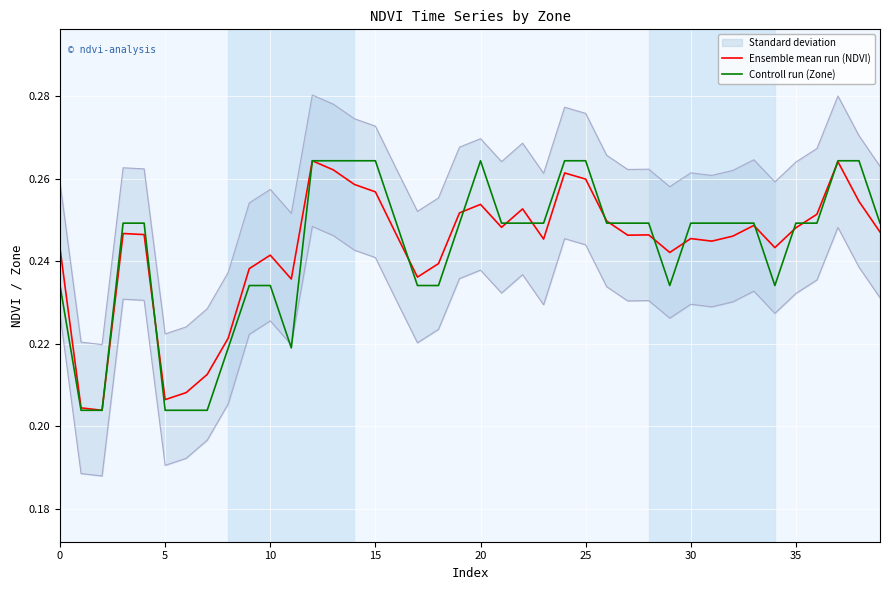

Rank the series at 14 from lowest to highest value.

Ensemble mean run (NDVI), Controll run (Zone)